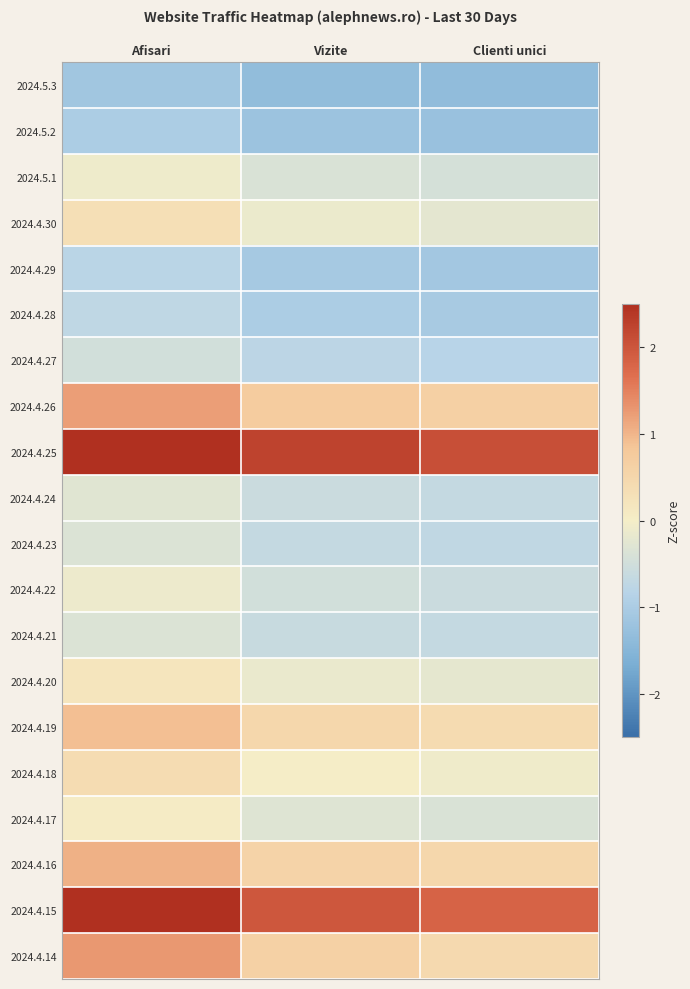

At which category is the sum across all series the highest?

Afisari